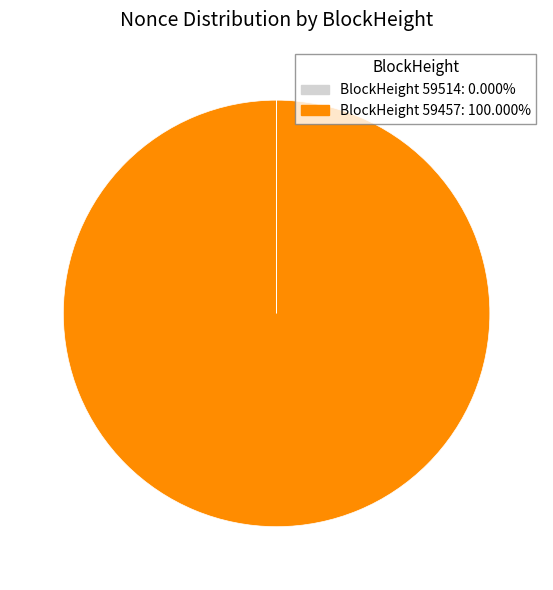

What is the largest slice in the pie chart?

59457